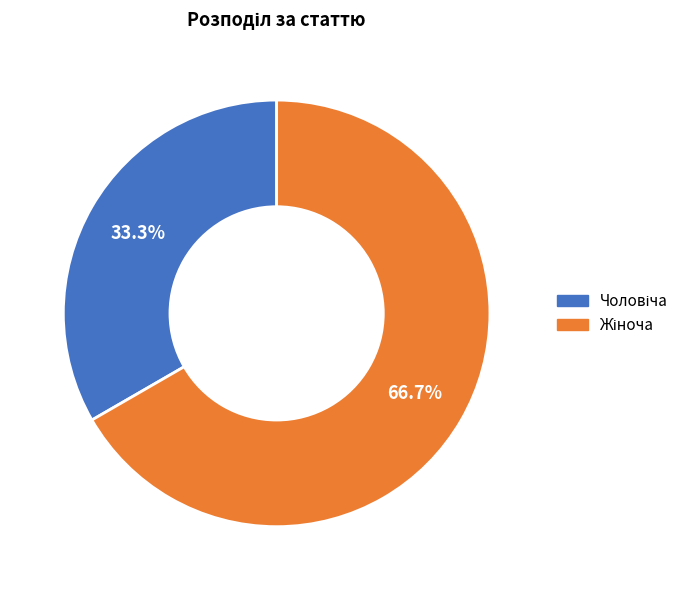

Is there any slice that represents more than half of the pie?

Yes